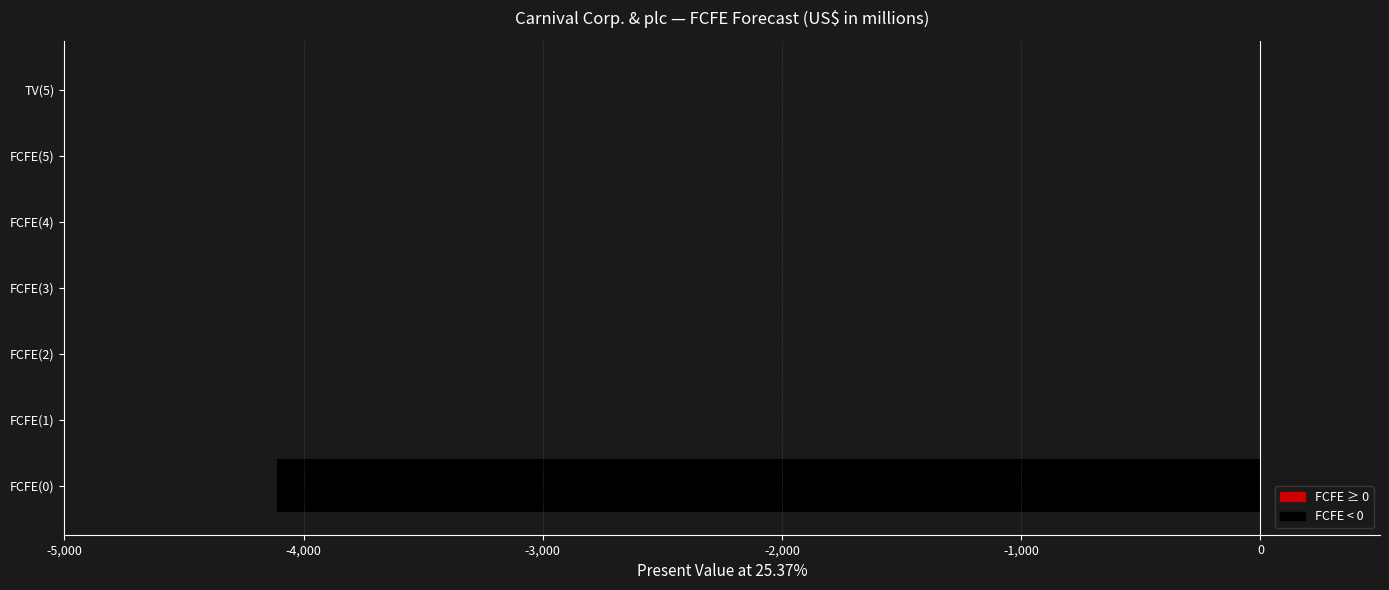

What is the change in value from FCFE(0) to TV(5)?

+4112